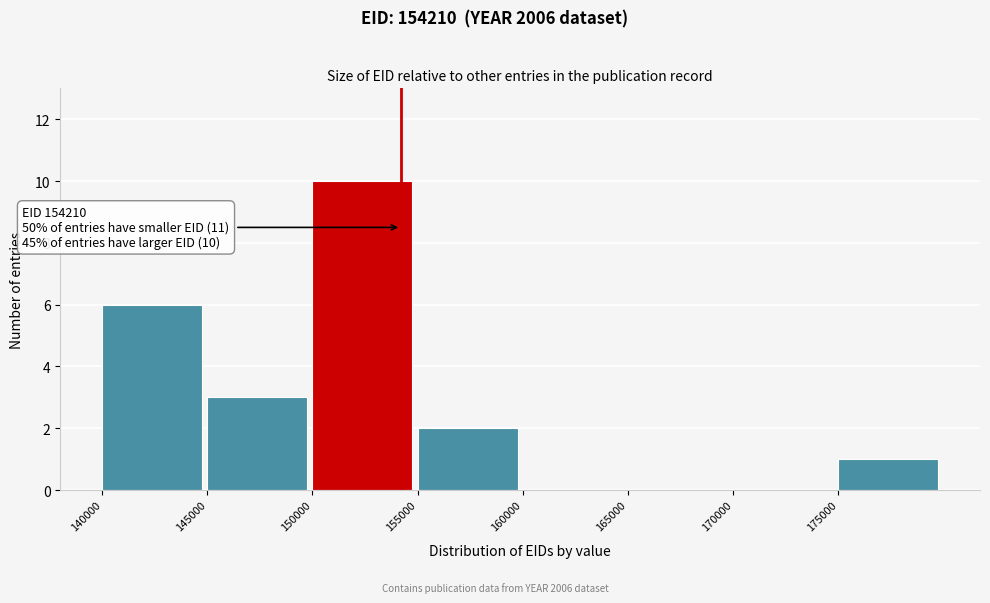

Which range on the x-axis has the tallest bar?

150000 to 155000